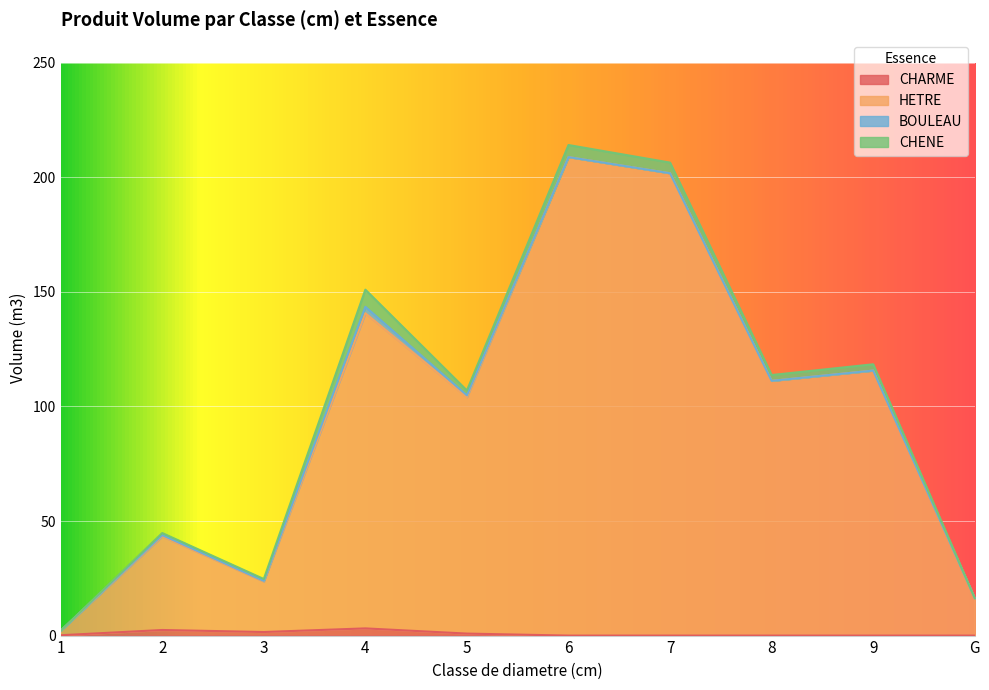

Read the CHARME value at 1.

0.1